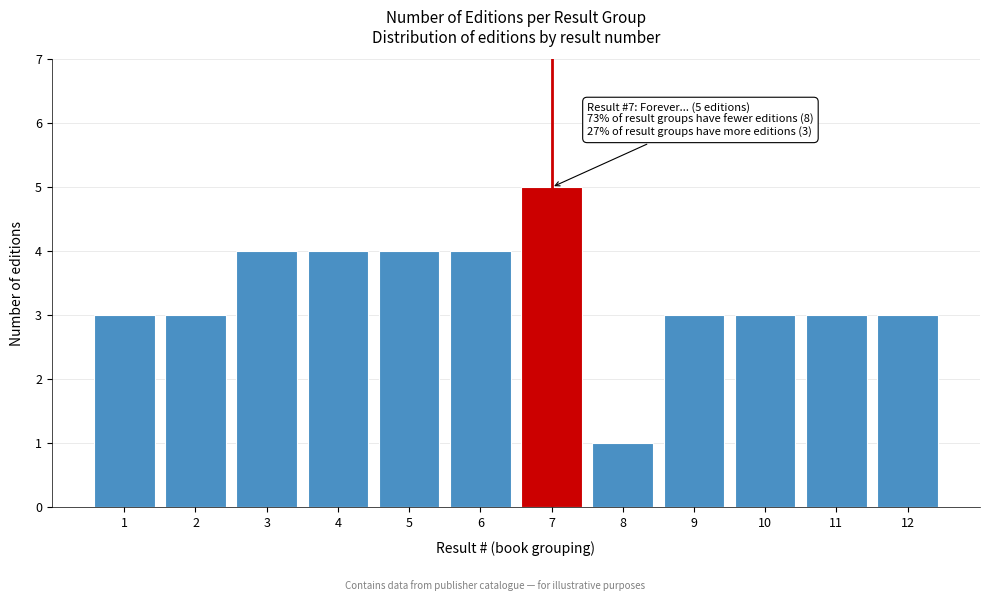

Reading left to right, what are all the values shown in this chart?

1=3	2=3	3=4	4=4	5=4	6=4	7=5	8=1	9=3	10=3	11=3	12=3